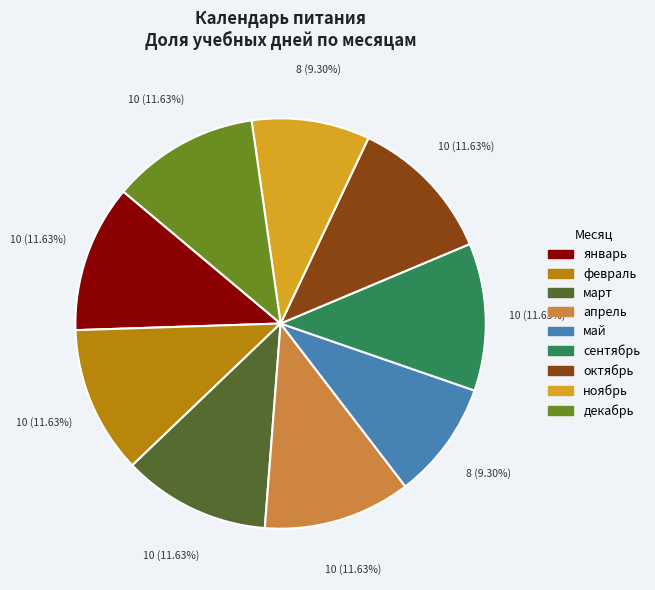

Is there any slice that represents more than half of the pie?

No